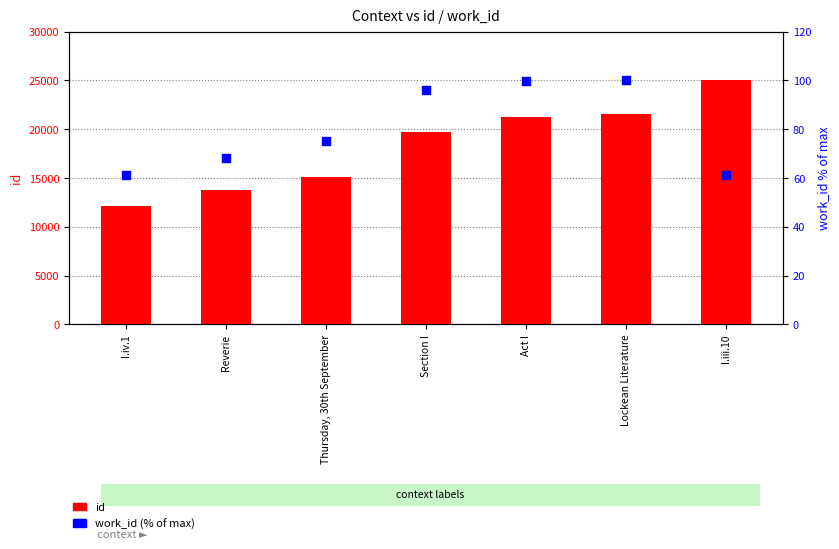

Is the value of id at Act I greater than the value of work_id (% of max) at Section I?

Yes